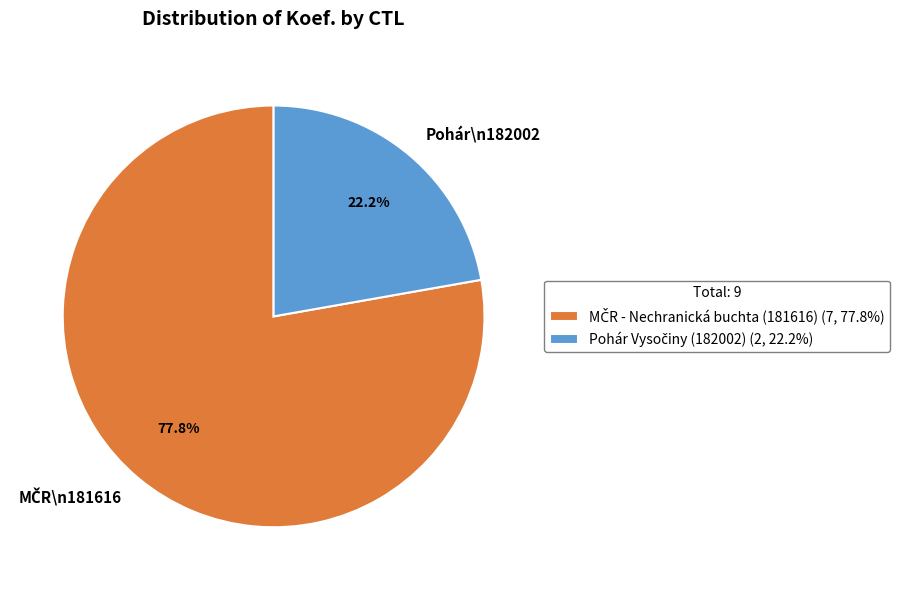

Is there a majority slice in this chart?

Yes